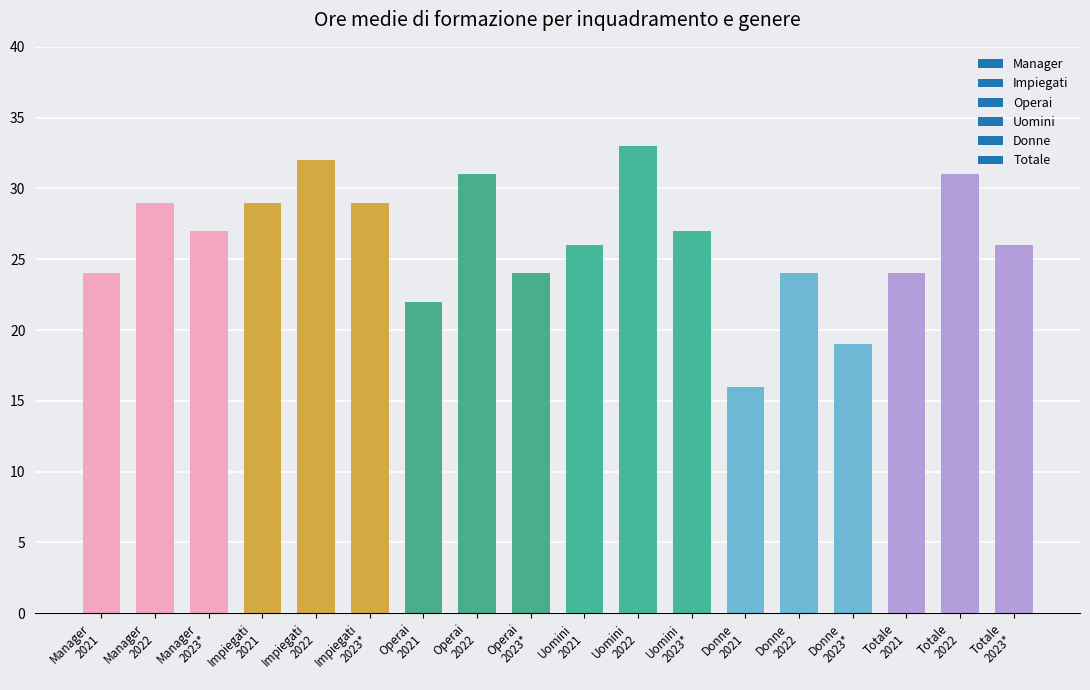

What is the sum of all values?

473